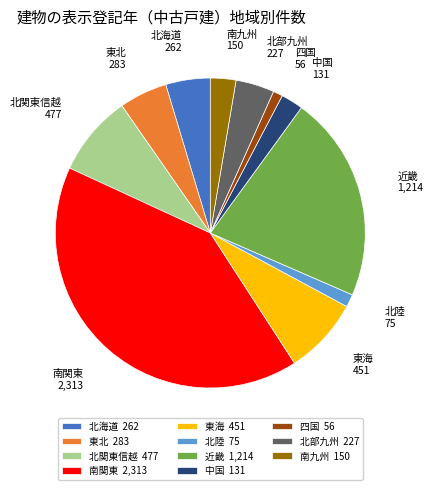

What is the largest slice in the pie chart?

南関東